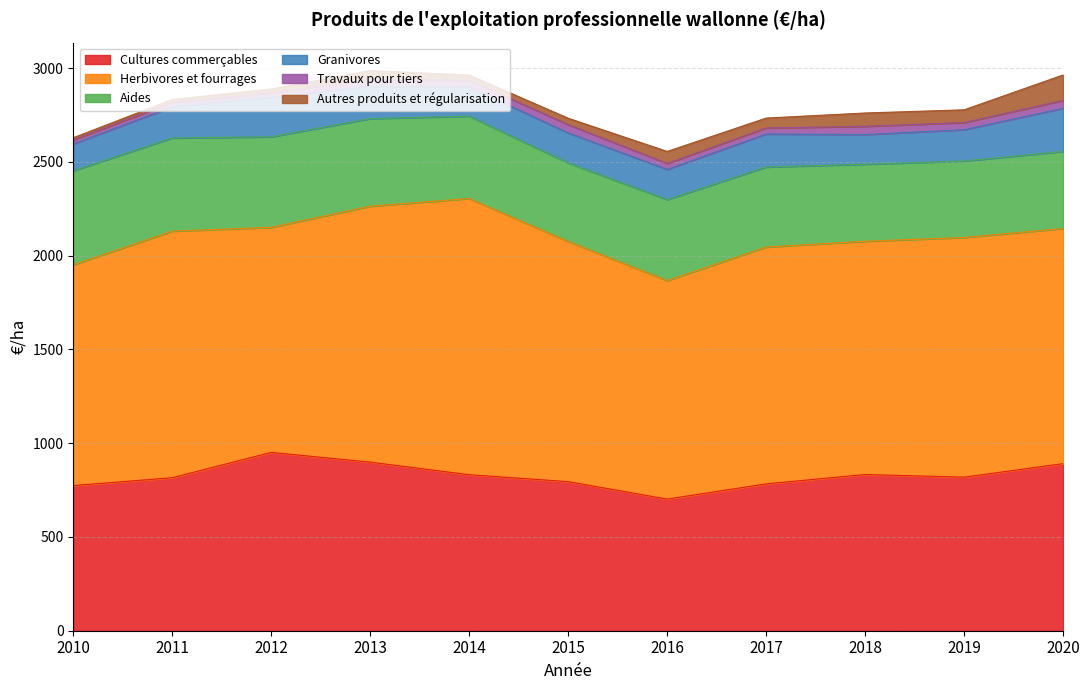

Which has a higher value, 2020 or 2015?

2020